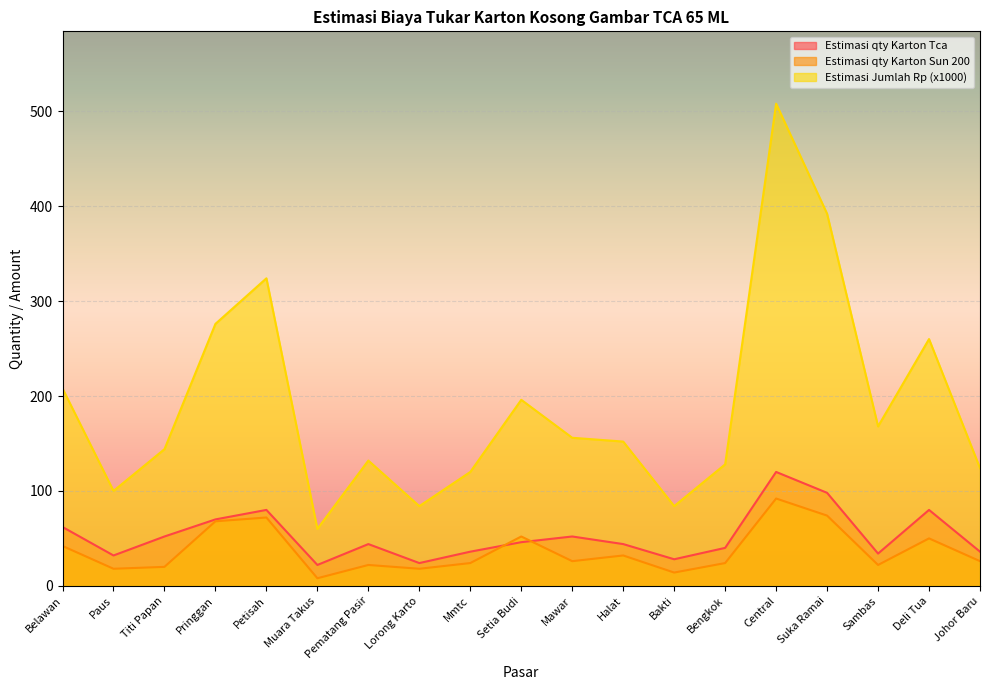

What is the total value across all series at Paus?

150